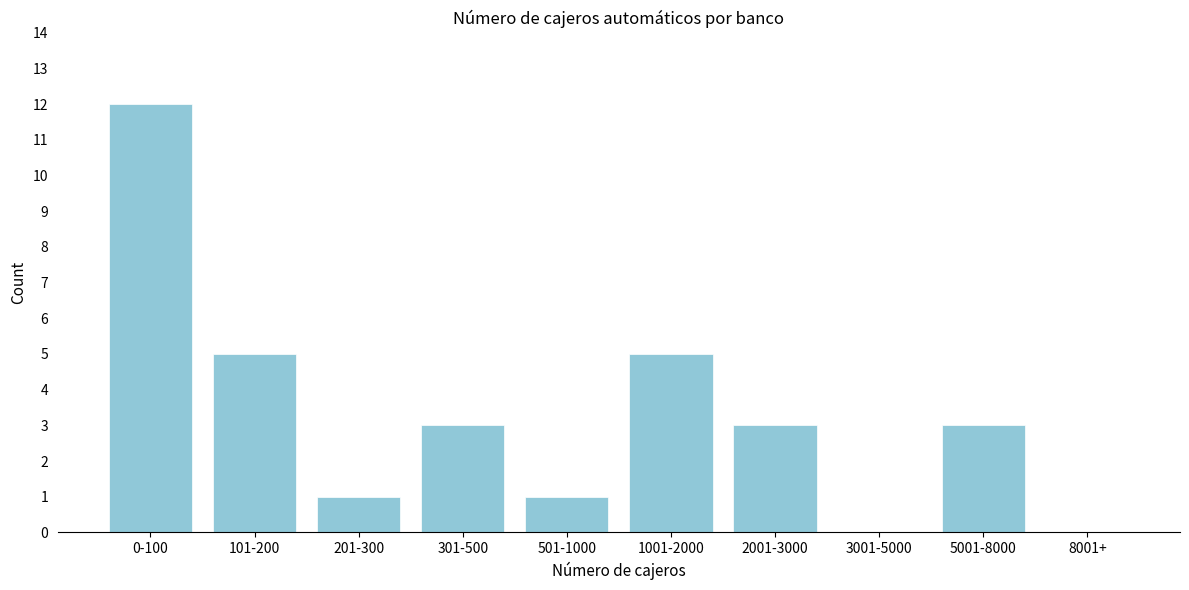

Reading right to left, list all the values displayed in this chart.

8001+=0	5001-8000=3	3001-5000=0	2001-3000=3	1001-2000=5	501-1000=1	301-500=3	201-300=1	101-200=5	0-100=12